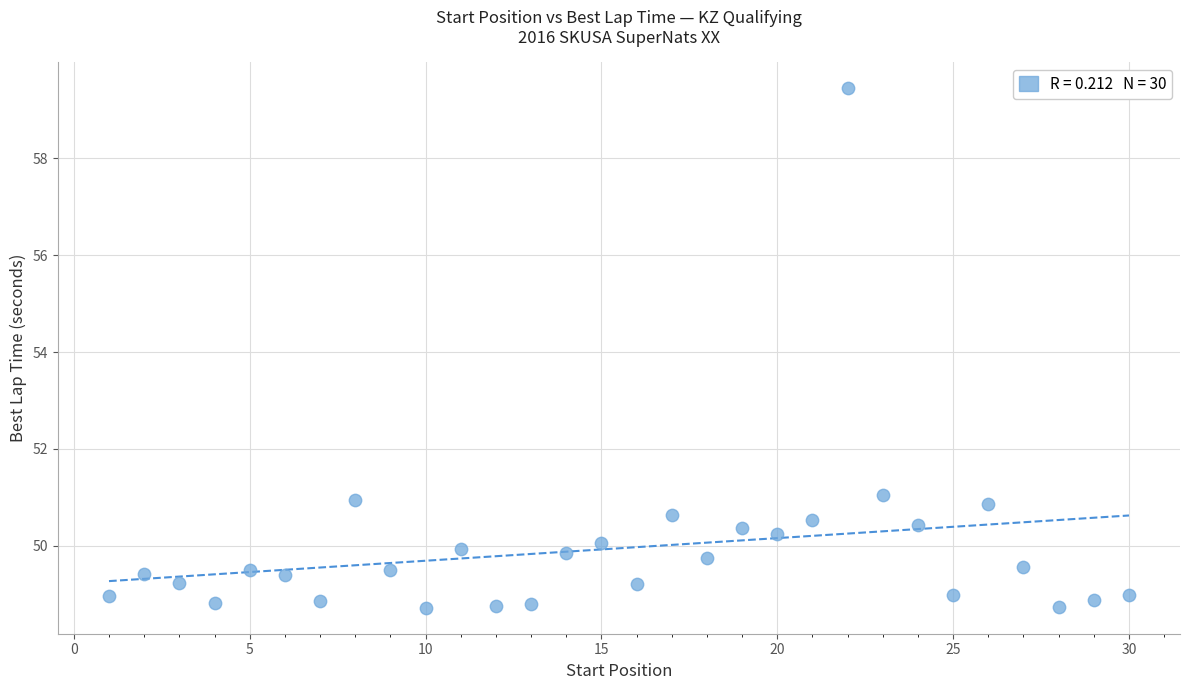

What is the range of X values (max minus min)?

29.0